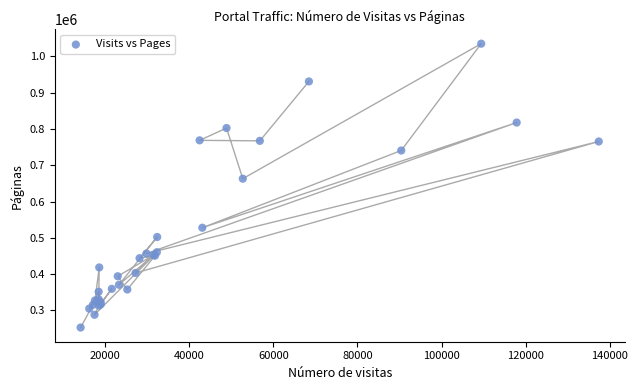

What Y value in the scatter plot is closest to 643896?

662946